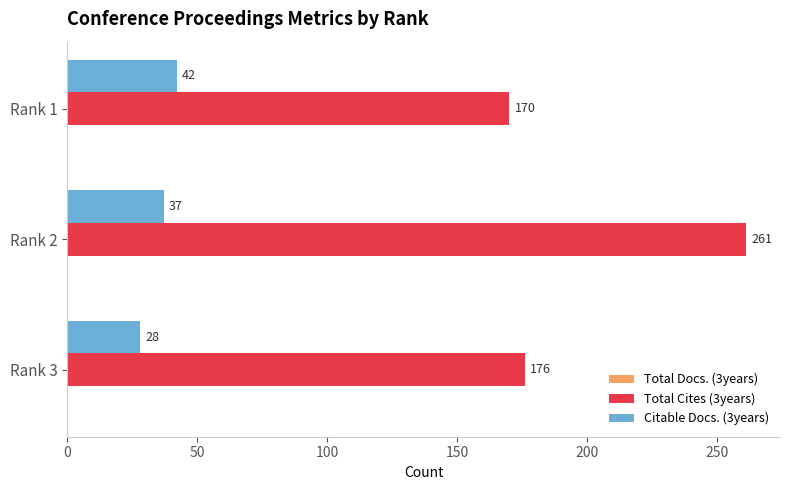

Which series has the largest range (max minus min)?

Total Cites (3years)